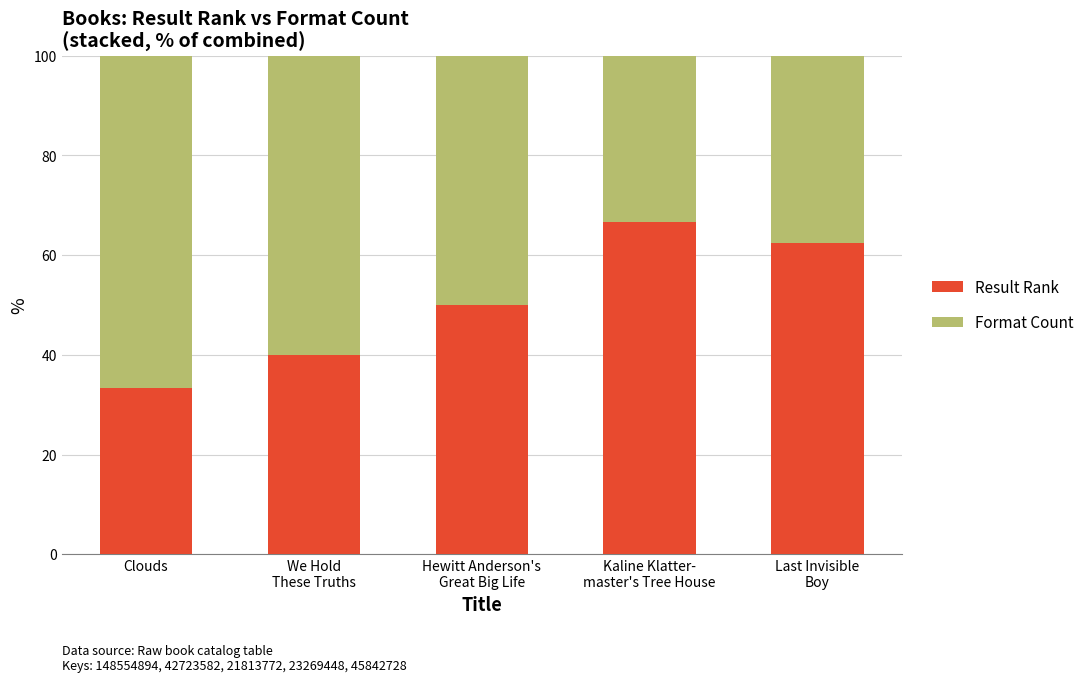

What is the maximum value for Result Rank?

66.7